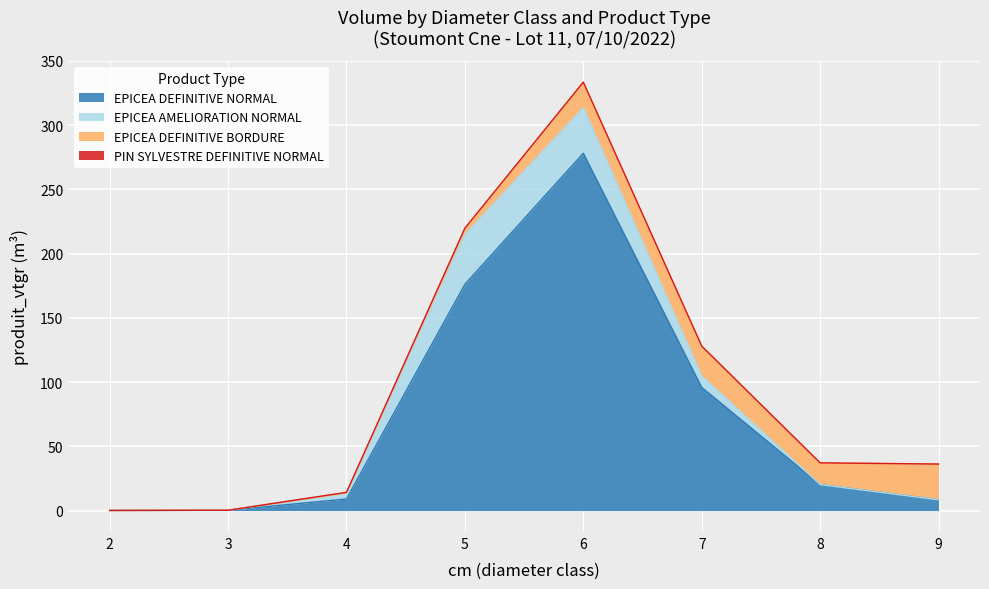

What is the total value across all series at 2?

0.1